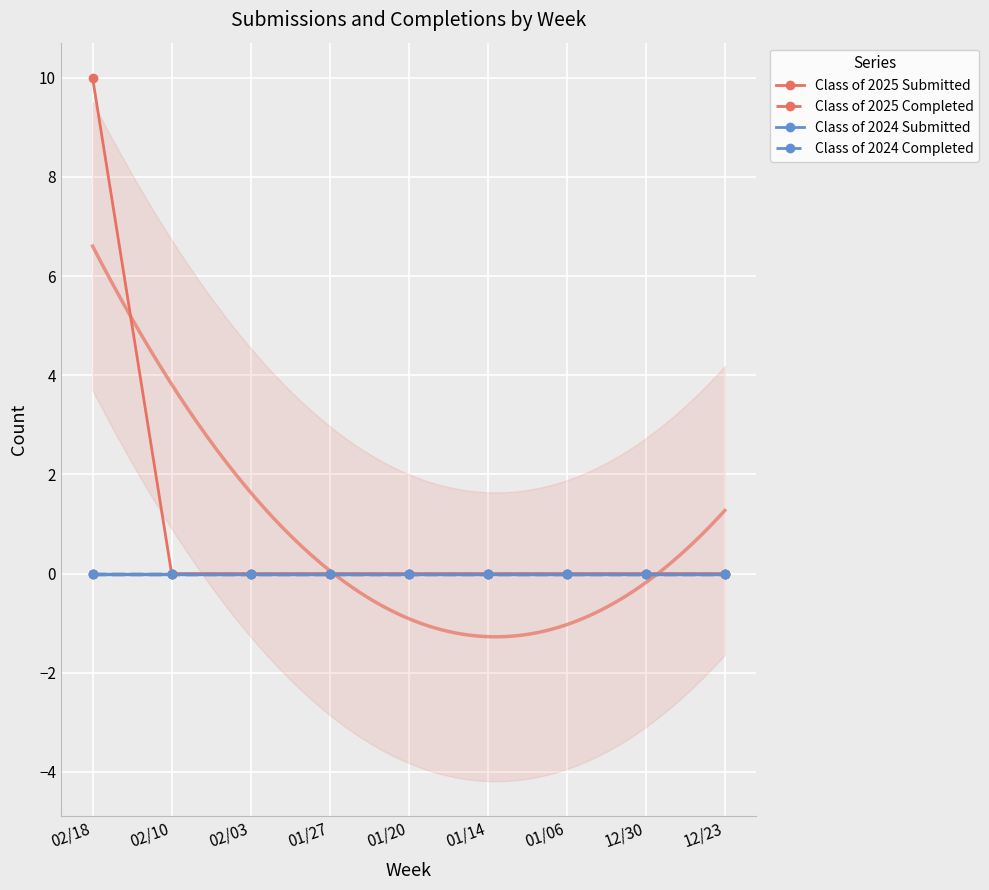

Which series has the largest range (max minus min)?

Class of 2025 Submitted